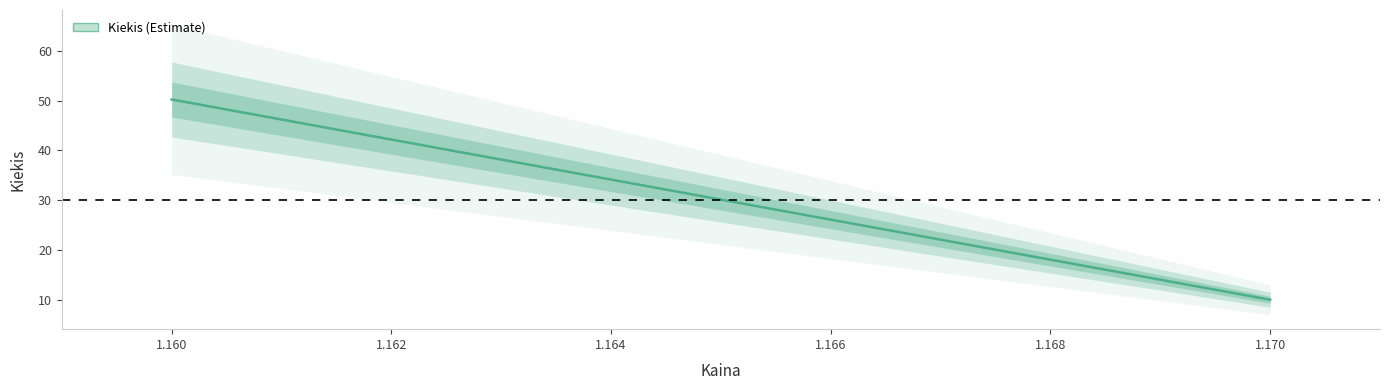

How many data points are above 50?

1